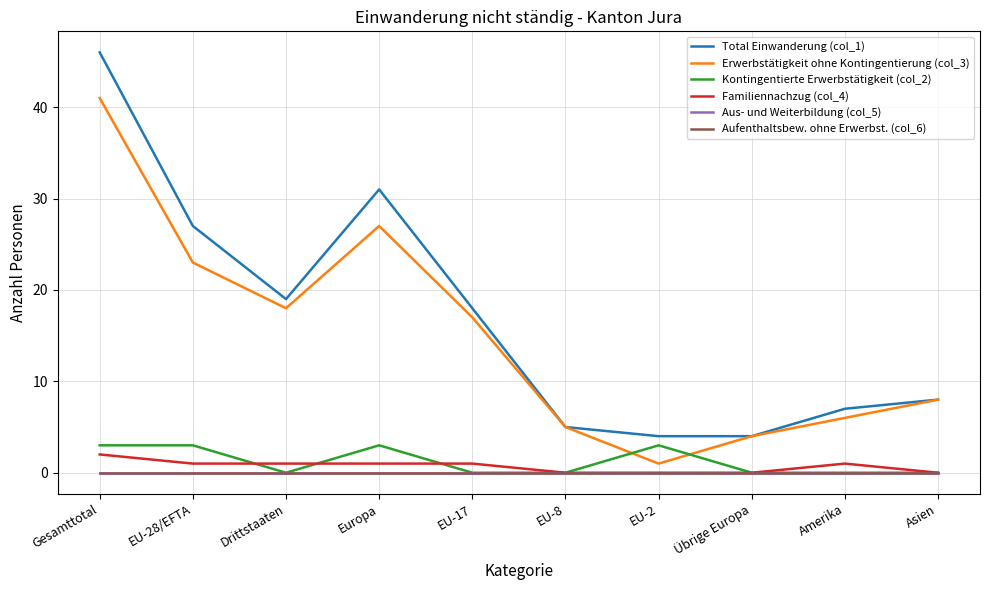

What is the greatest value displayed?

46